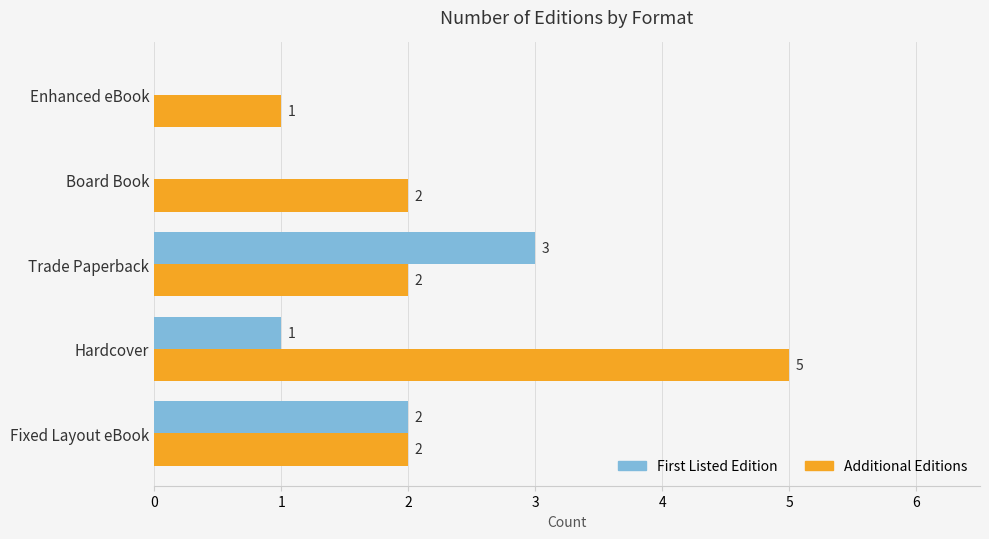

Which series changed the most between Fixed Layout eBook and Hardcover?

Additional Editions